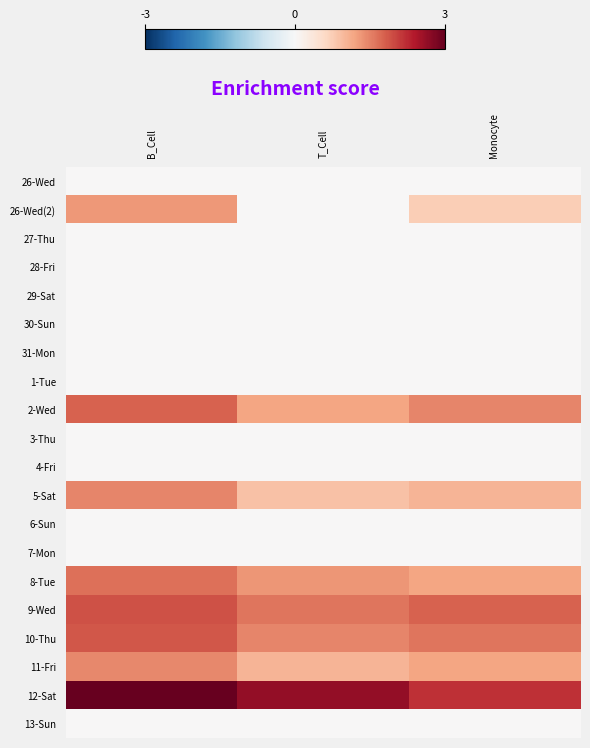

List the series in order of their peak value, lowest first.

26-Wed, 27-Thu, 28-Fri, 29-Sat, 30-Sun, 31-Mon, 1-Tue, 3-Thu, 4-Fri, 6-Sun, 7-Mon, 13-Sun, 26-Wed(2), 11-Fri, 5-Sat, 8-Tue, 2-Wed, 10-Thu, 9-Wed, 12-Sat